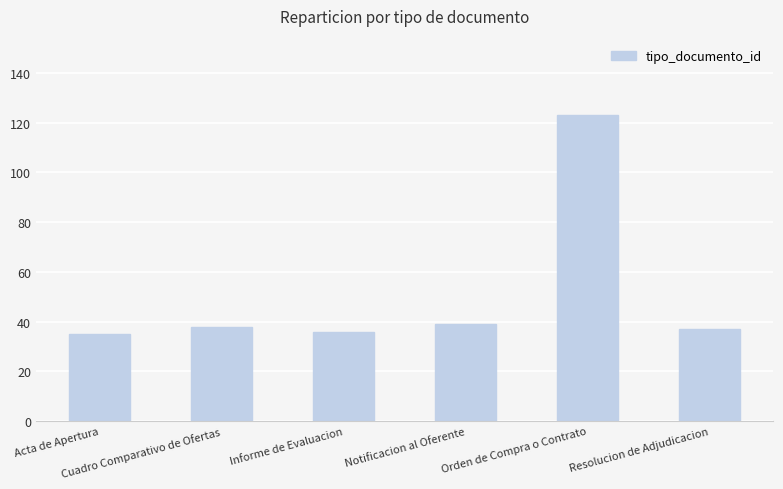

What position from the left is Notificacion al Oferente?

4